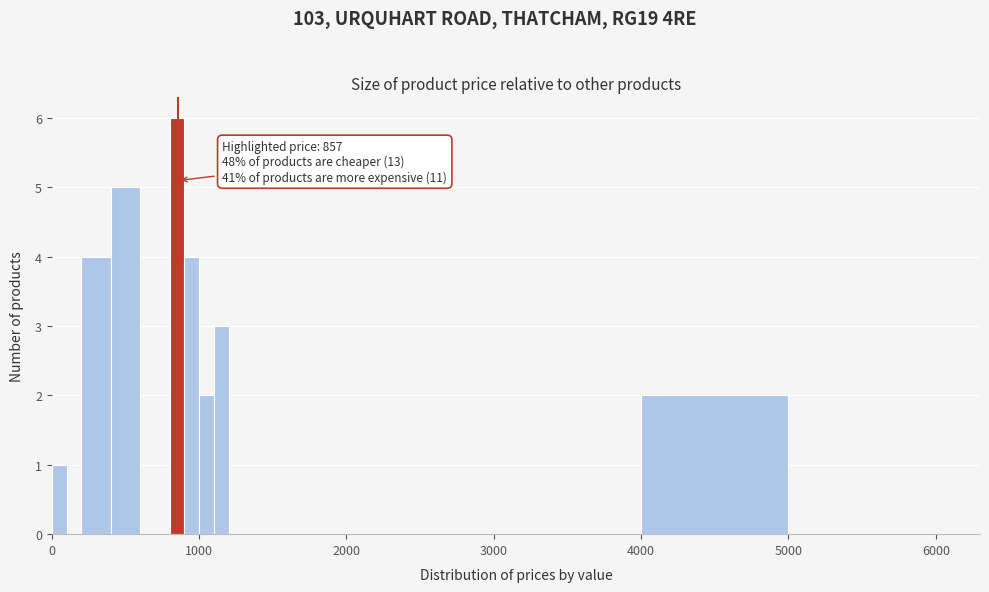

Around what value on the x-axis is the tallest bar? Give the approximate position of its centre, as read against the axis.

900